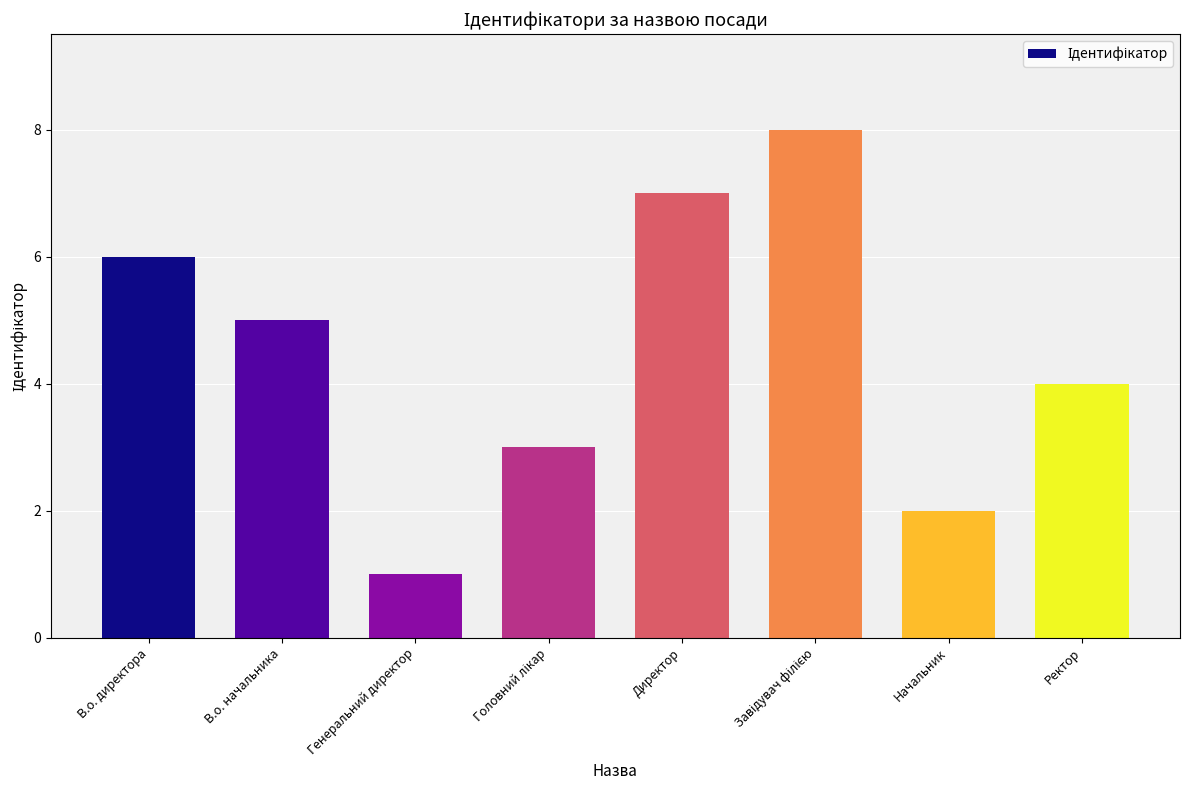

What is the smallest value displayed?

1